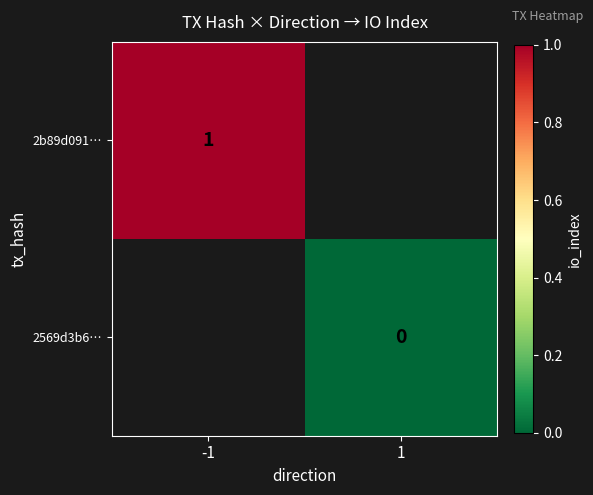

How many series are shown in this chart?

2